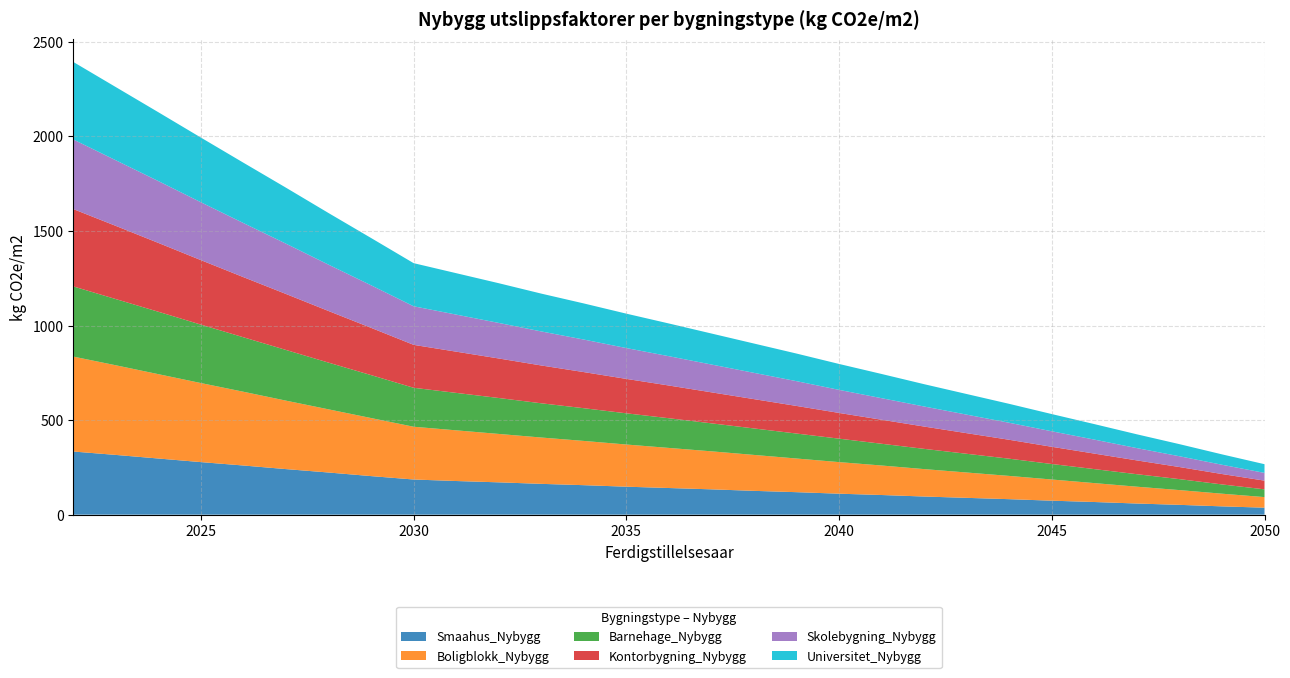

Reading right to left, transcribe all the data shown in this chart.

Smaahus_Nybygg: 2050=37	2049=44	2048=52	2047=59	2046=67	2045=74	2044=82	2043=89	2042=96	2041=104	2040=111	2039=119	2038=126	2037=134	2036=141	2035=148	2034=156	2033=163	2032=171	2031=178	2030=186	2029=204	2028=223	2027=241	2026=260	2025=278	2024=297	2023=316	2022=334
Boligblokk_Nybygg: 2050=56	2049=67	2048=78	2047=89	2046=100	2045=112	2044=123	2043=134	2042=145	2041=156	2040=167	2039=178	2038=190	2037=201	2036=212	2035=223	2034=234	2033=245	2032=256	2031=268	2030=279	2029=307	2028=334	2027=362	2026=390	2025=418	2024=446	2023=474	2022=502
Barnehage_Nybygg: 2050=41	2049=49	2048=58	2047=66	2046=74	2045=82	2044=91	2043=99	2042=107	2041=115	2040=124	2039=132	2038=140	2037=148	2036=157	2035=165	2034=173	2033=181	2032=190	2031=198	2030=206	2029=227	2028=247	2027=268	2026=288	2025=309	2024=330	2023=350	2022=371
Kontorbygning_Nybygg: 2050=46	2049=55	2048=64	2047=73	2046=82	2045=91	2044=100	2043=109	2042=118	2041=127	2040=136	2039=146	2038=155	2037=164	2036=173	2035=182	2034=191	2033=200	2032=209	2031=218	2030=227	2029=250	2028=273	2027=296	2026=318	2025=341	2024=364	2023=387	2022=409
Skolebygning_Nybygg: 2050=41	2049=49	2048=57	2047=65	2046=74	2045=82	2044=90	2043=98	2042=106	2041=114	2040=122	2039=131	2038=139	2037=147	2036=155	2035=163	2034=172	2033=180	2032=188	2031=196	2030=204	2029=225	2028=245	2027=266	2026=286	2025=306	2024=327	2023=347	2022=368
Universitet_Nybygg: 2050=46	2049=55	2048=64	2047=73	2046=82	2045=91	2044=100	2043=109	2042=118	2041=128	2040=137	2039=146	2038=155	2037=164	2036=173	2035=182	2034=191	2033=200	2032=210	2031=219	2030=228	2029=250	2028=273	2027=296	2026=319	2025=342	2024=364	2023=387	2022=410